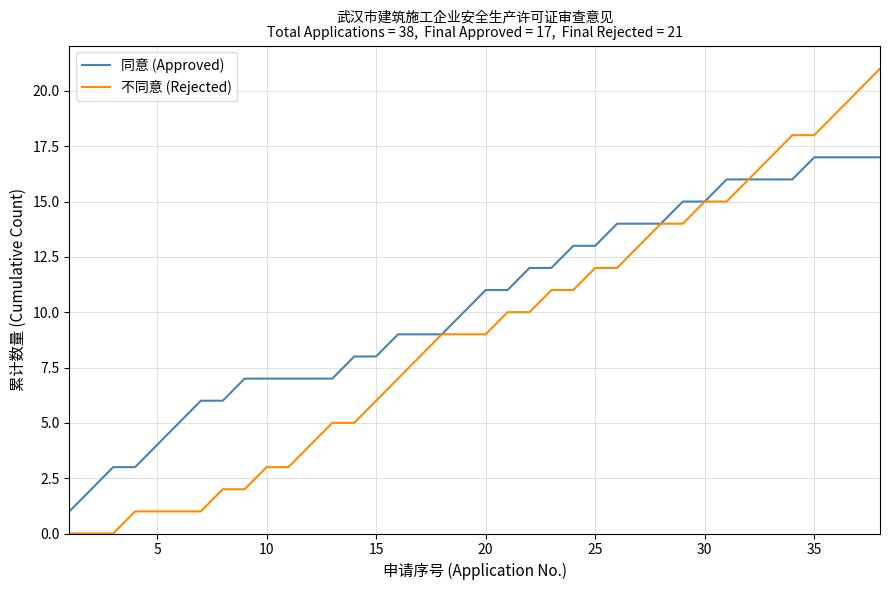

List the series in order of their peak value, lowest first.

同意 (Approved), 不同意 (Rejected)